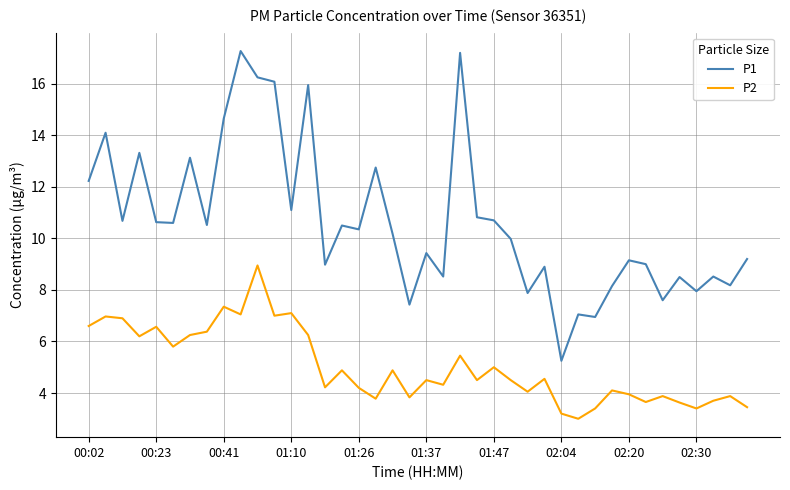

What is the greatest value displayed?

17.3